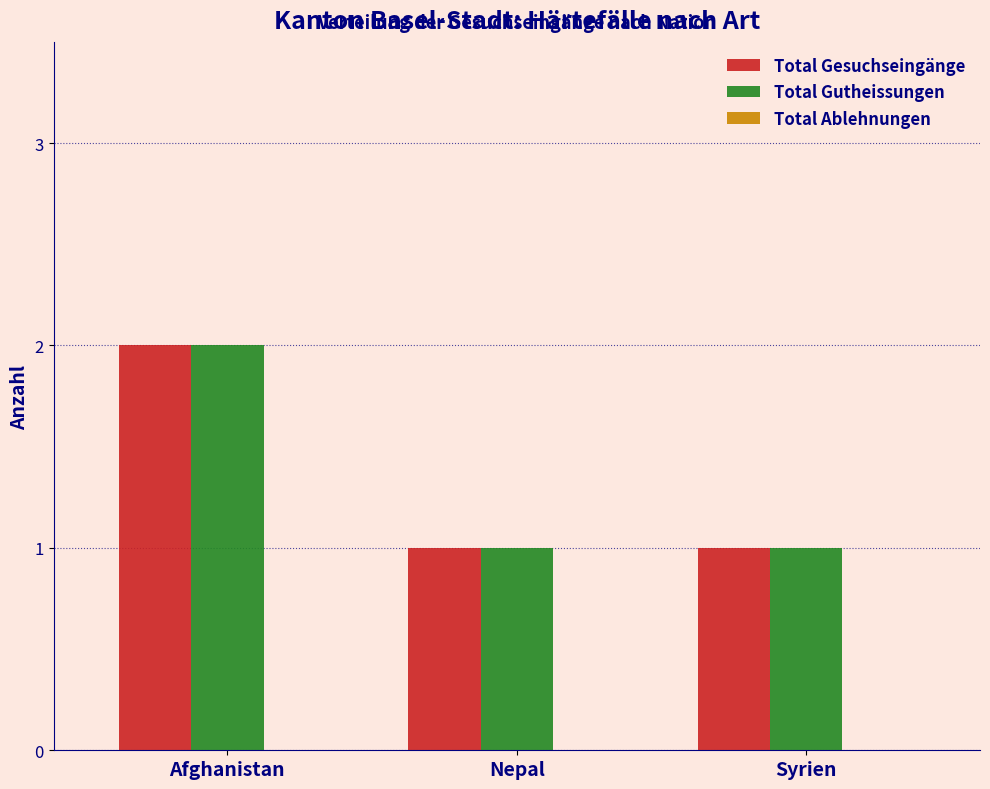

Is the value of Total Gutheissungen at Nepal greater than the value of Total Gesuchseingänge at Afghanistan?

No